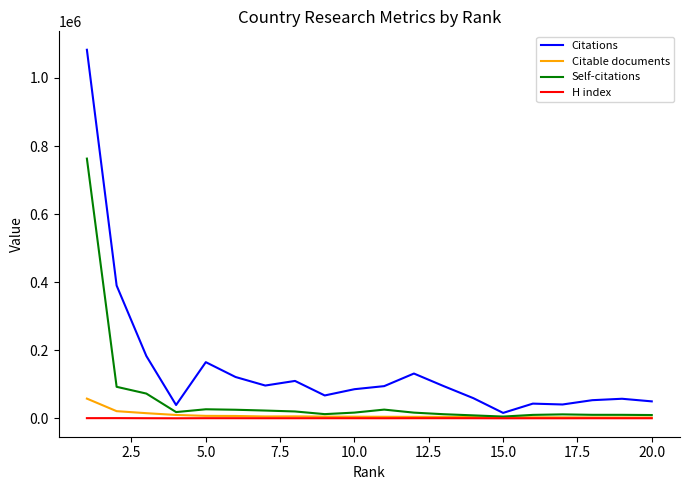

Which series has the widest spread of values?

Citations